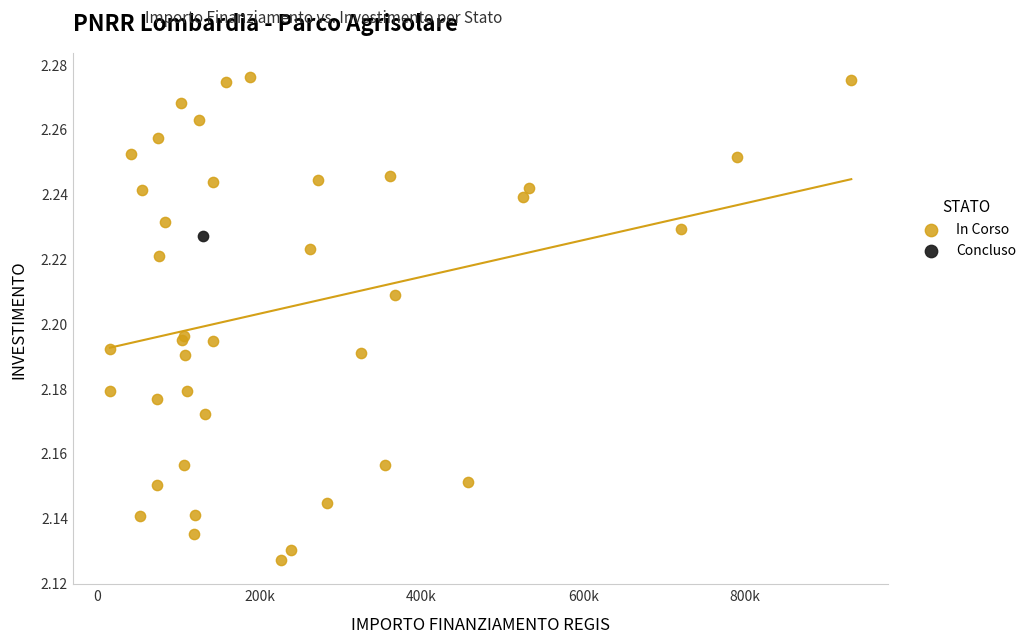

What are all the series names shown in the legend?

In Corso, Concluso